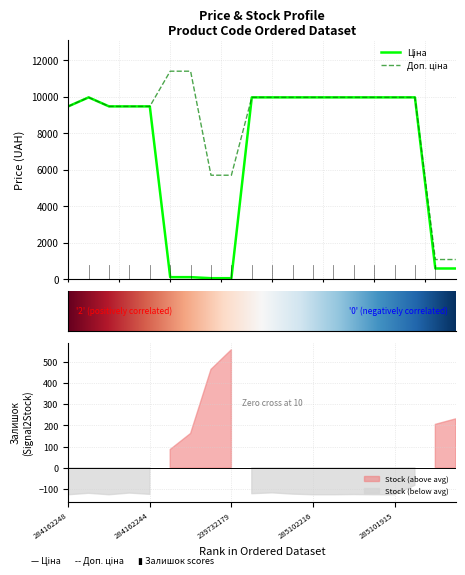

What is the average value of the Доп. ціна series?

8703.2